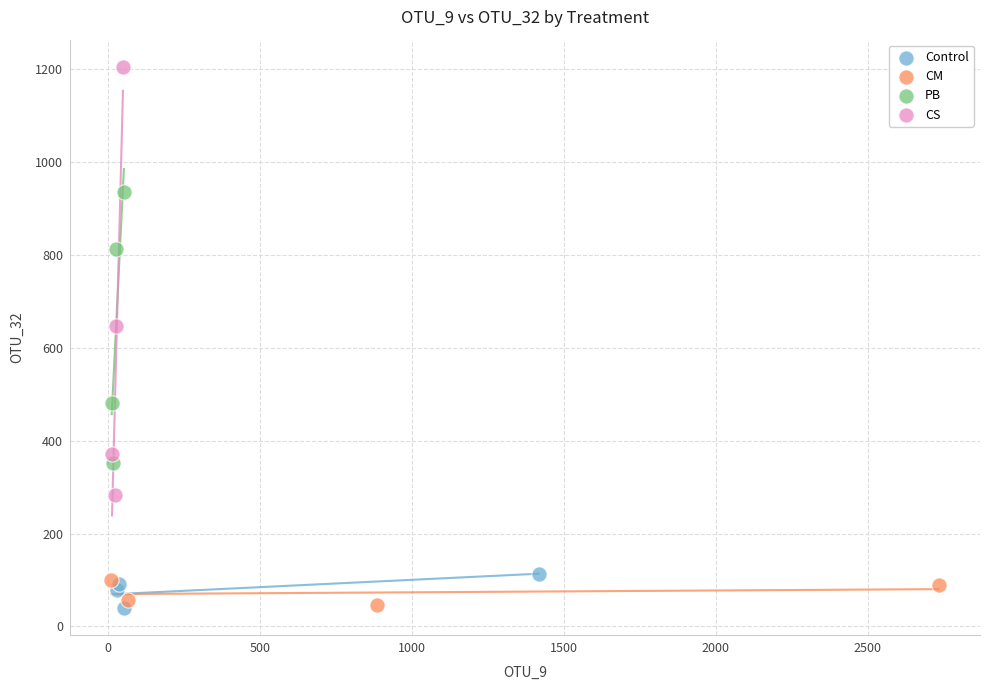

Which series contains the highest Y value?

CS